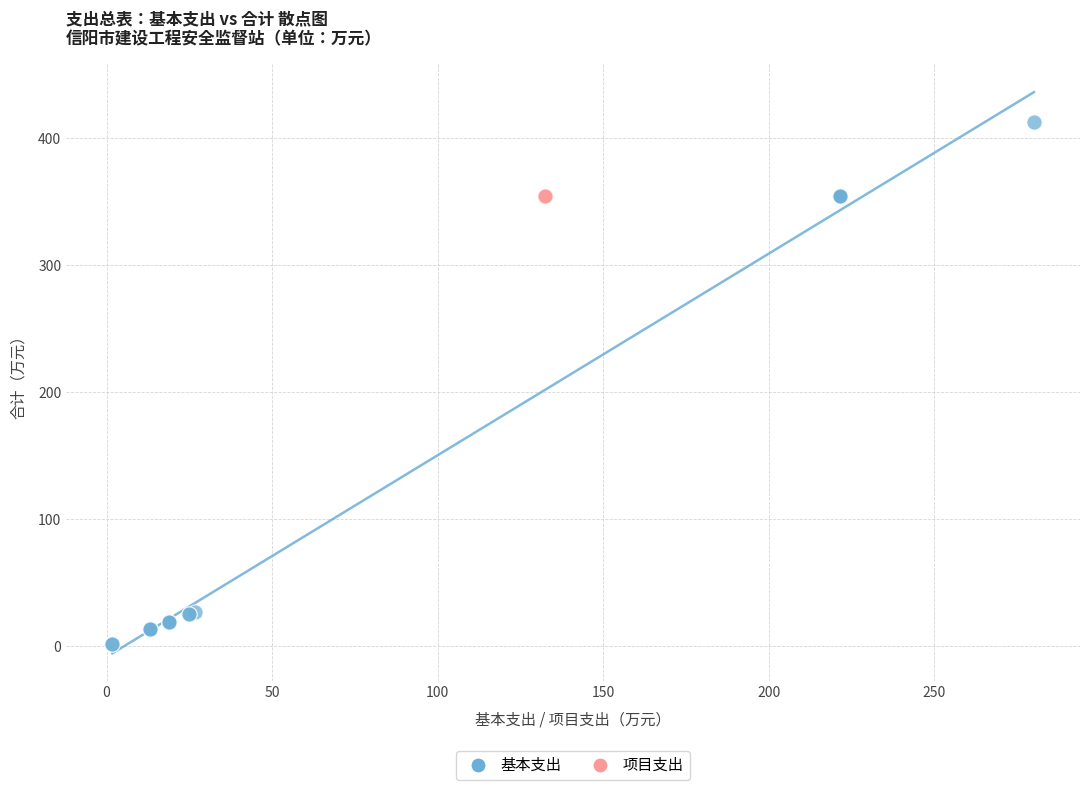

Which series contains the highest Y value?

基本支出